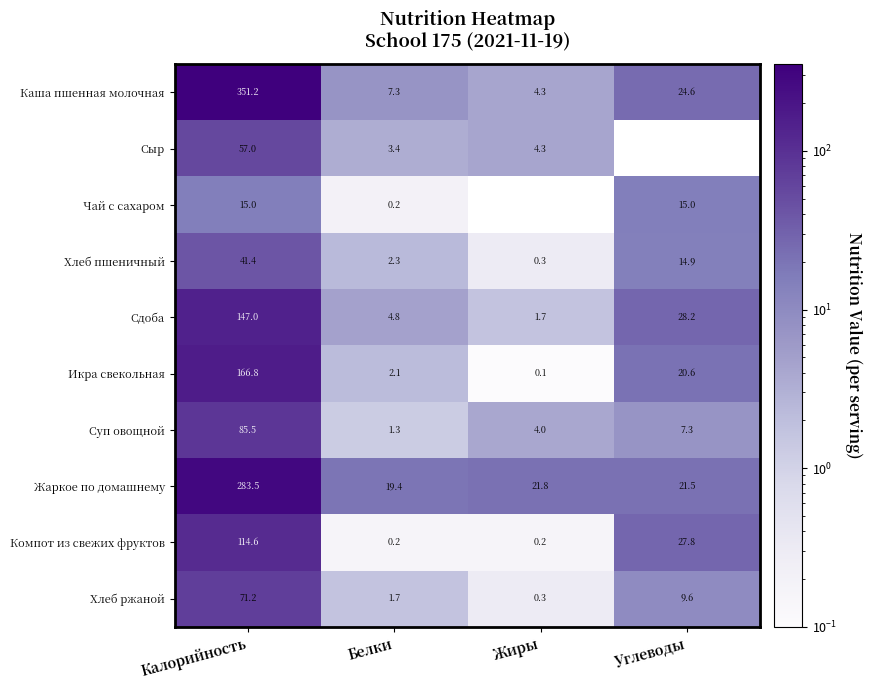

Read the Хлеб пшеничный value at Белки.

2.3